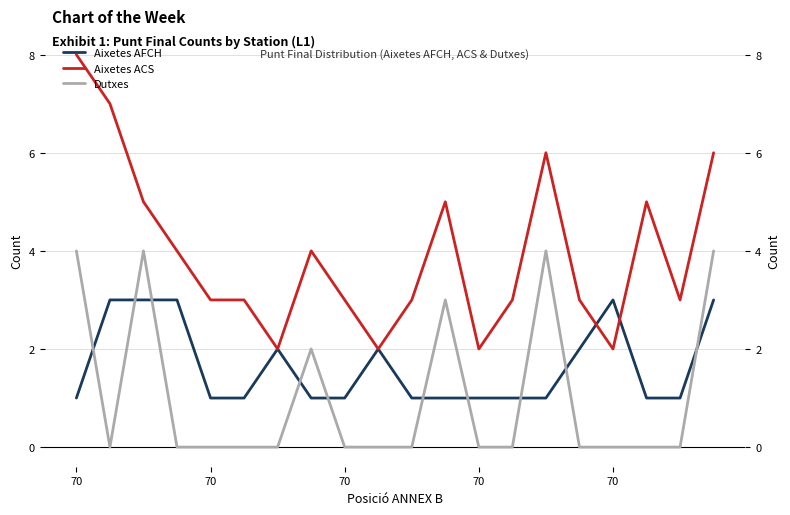

At how many categories does at least one series exceed 2?

17